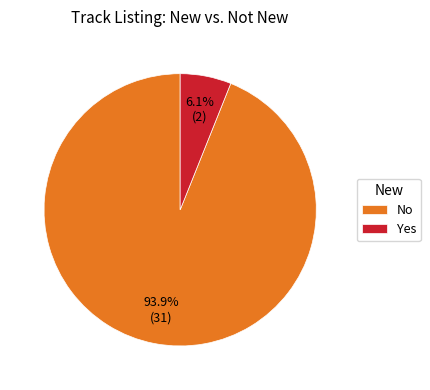

What portion of the pie excludes Yes?

93.9%